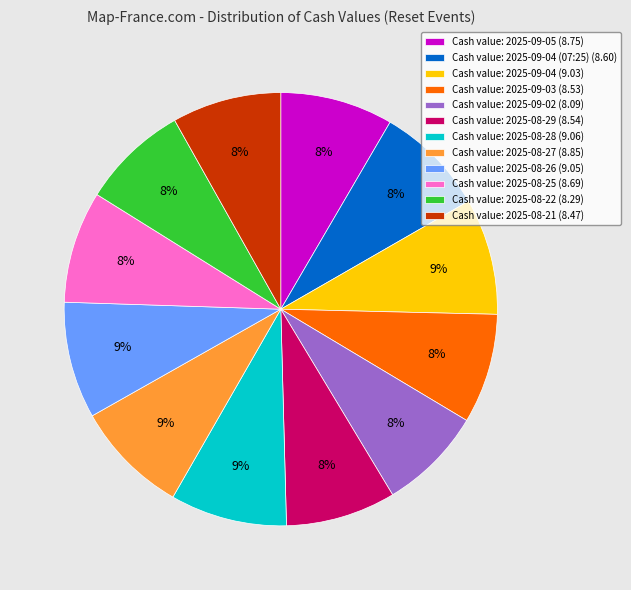

Does Cash value: 2025-09-02 (8.09) account for over 50% of the chart?

No